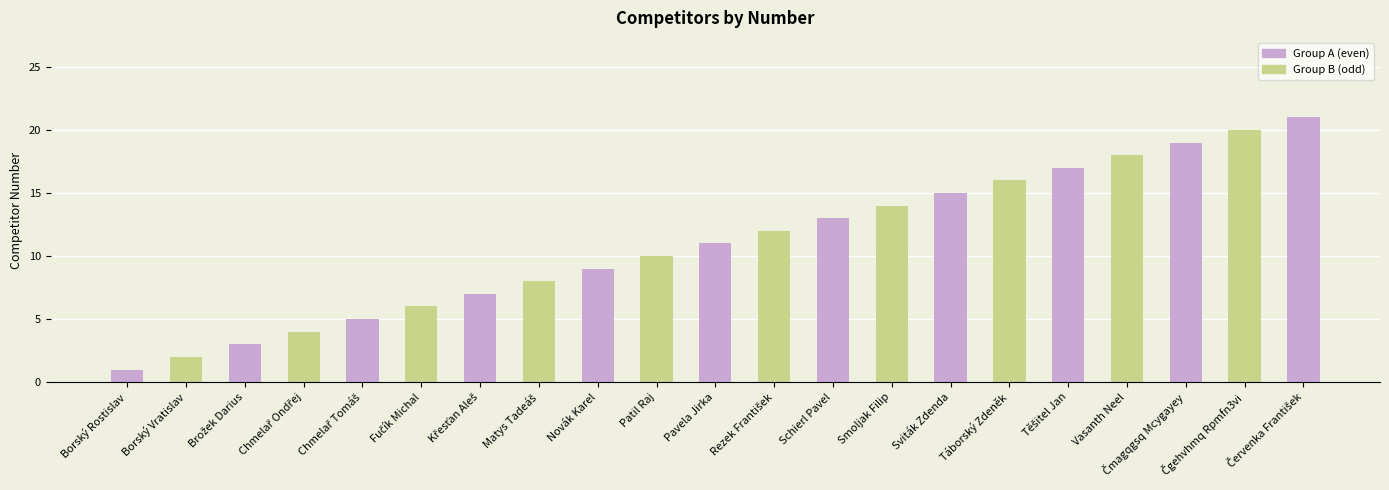

What is the smallest value displayed?

1